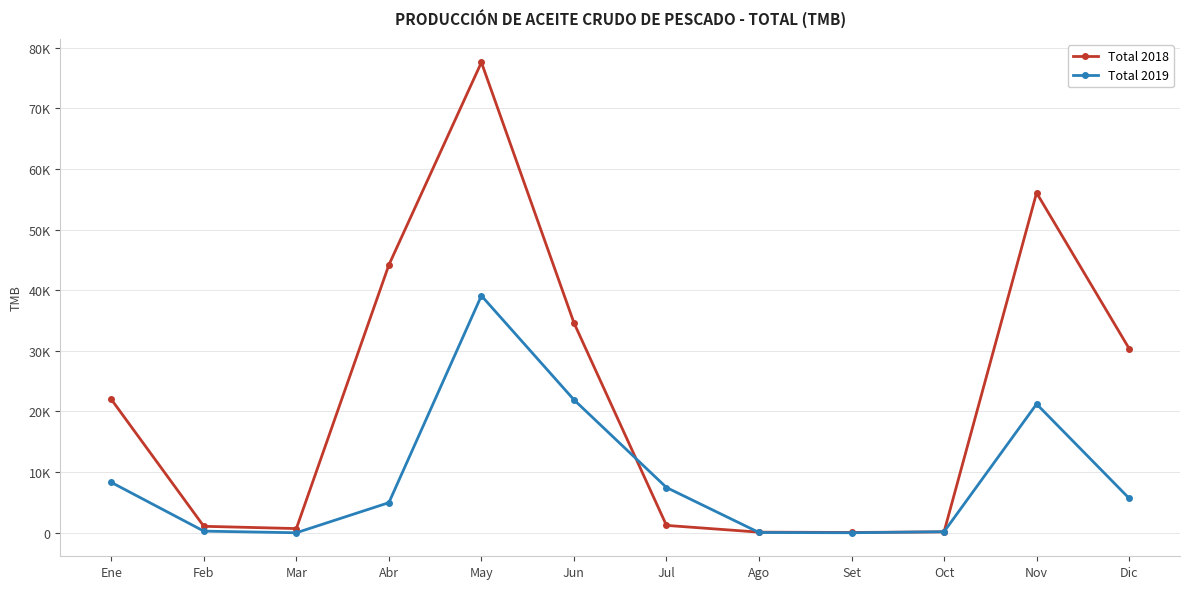

What is the total value across all series at Mar?

690.8